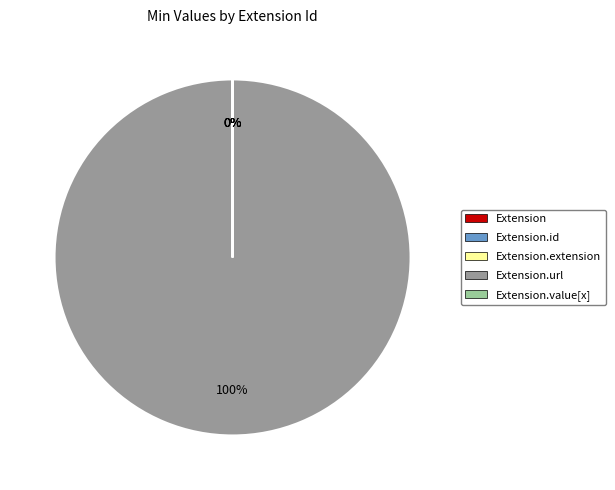

To the nearest percent, what is the difference between the largest and smallest slice percentages?

100%